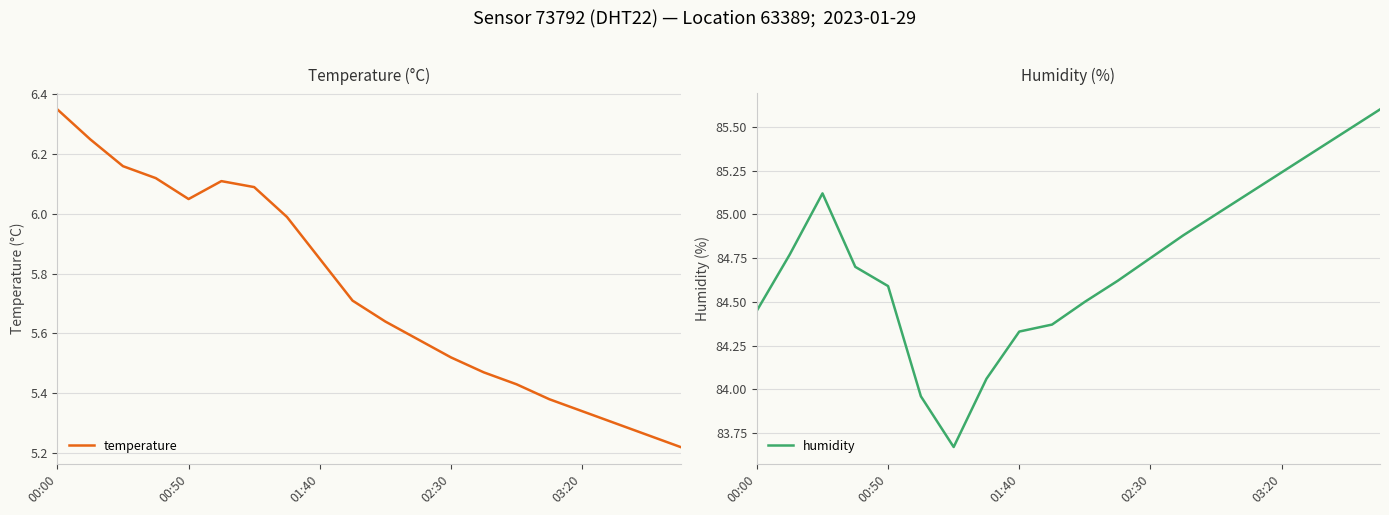

True or false: temperature has a value of 9.8 at 01:40.

False